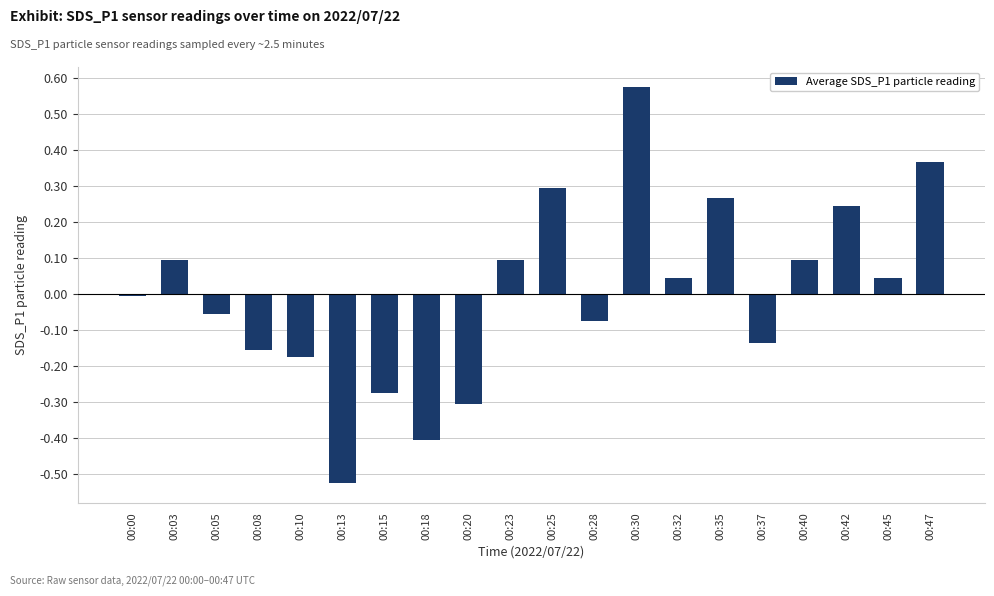

At which category does the chart reach its minimum across all series?

00:13